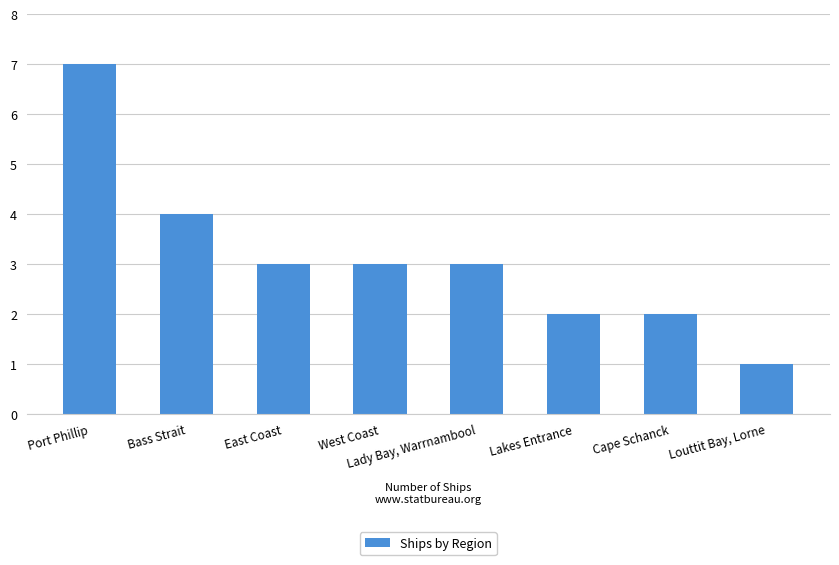

What is the label of the 7th bar from the right?

Bass Strait